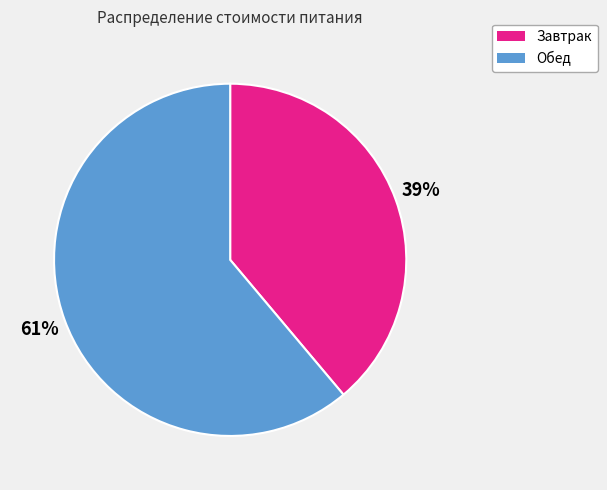

What is the smallest slice in the pie chart?

Завтрак